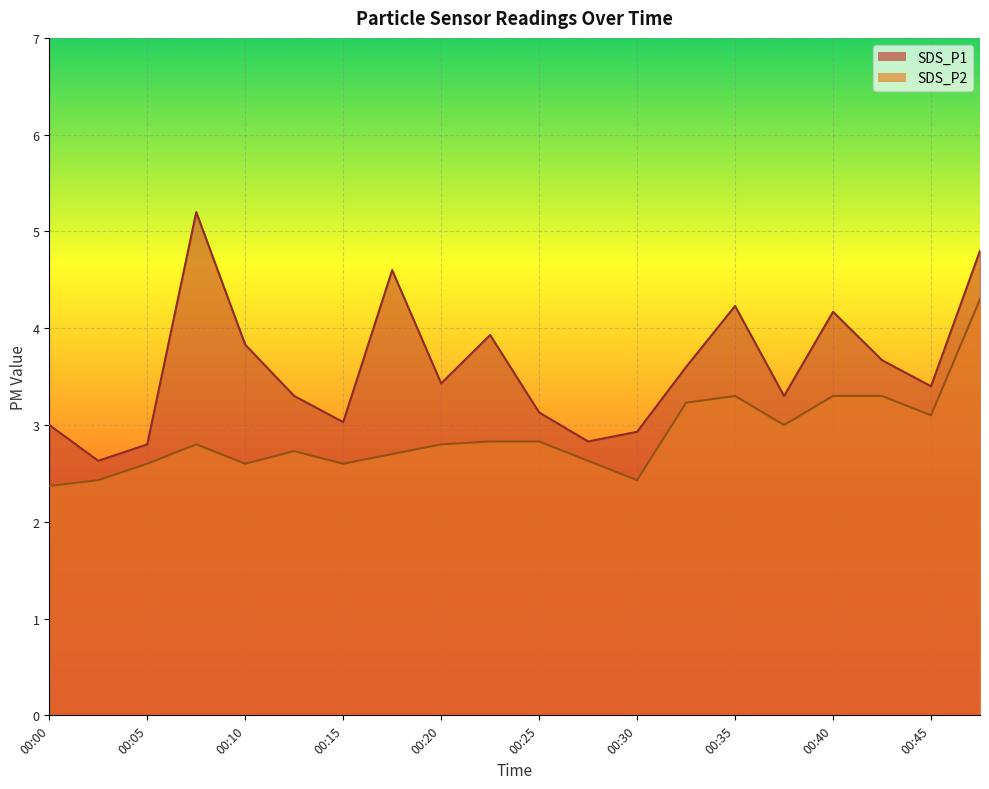

In SDS_P1 line, how many points are lower than both neighbors (excluding endpoints)?

6